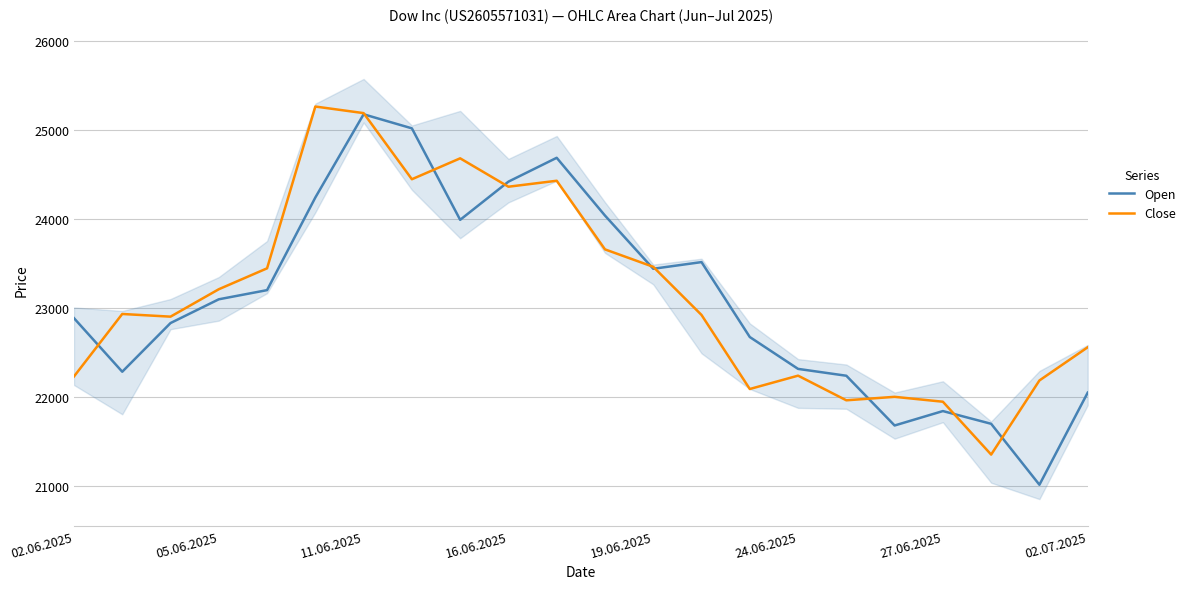

How many interior local peaks does the Close series have?

6